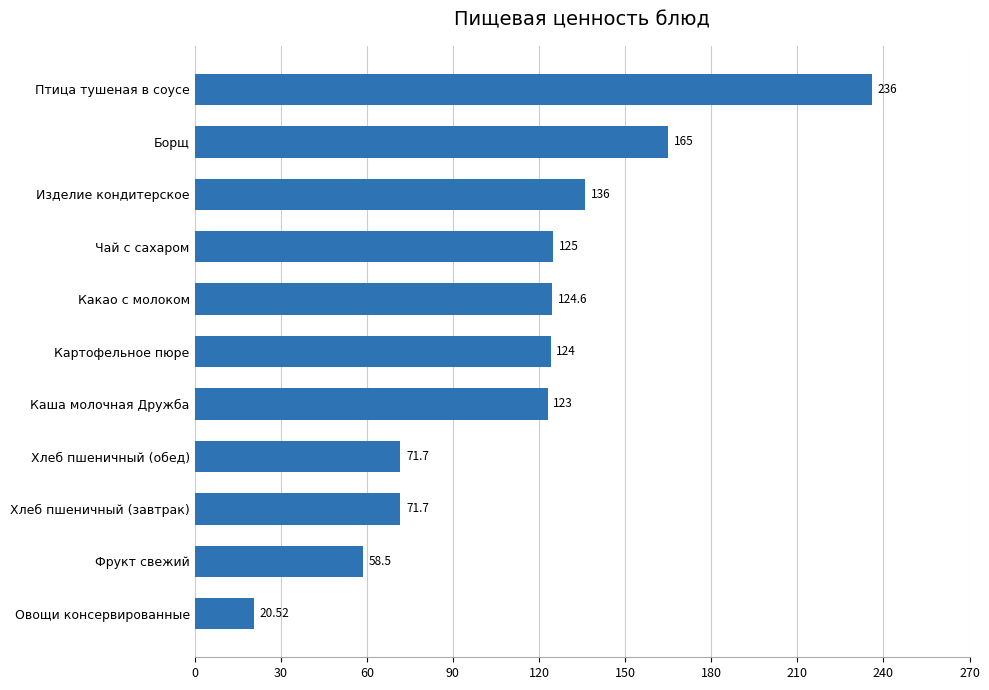

How many bars are there in total?

11